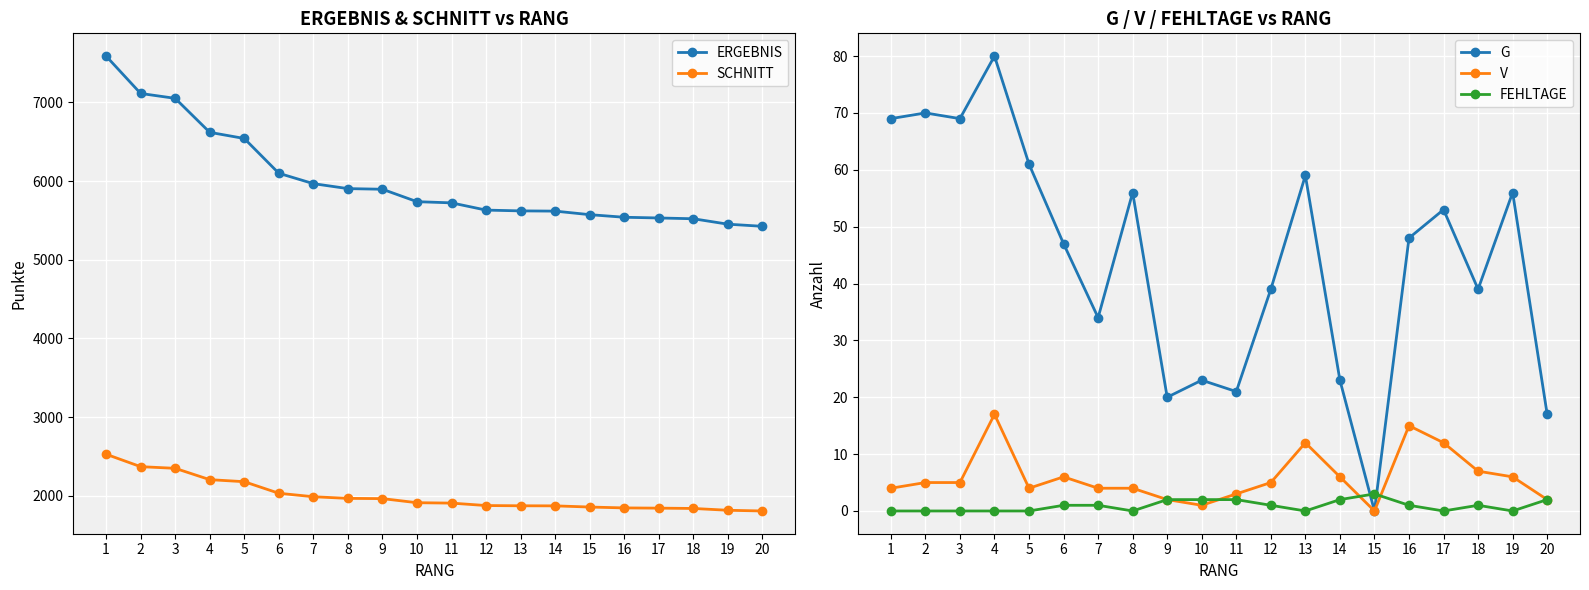

Rank the series by their maximum value, from highest to lowest.

ERGEBNIS, SCHNITT, G, V, FEHLTAGE